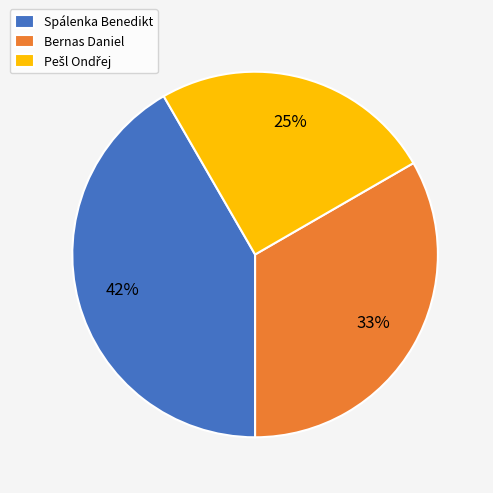

Does Spálenka Benedikt account for over 50% of the chart?

No